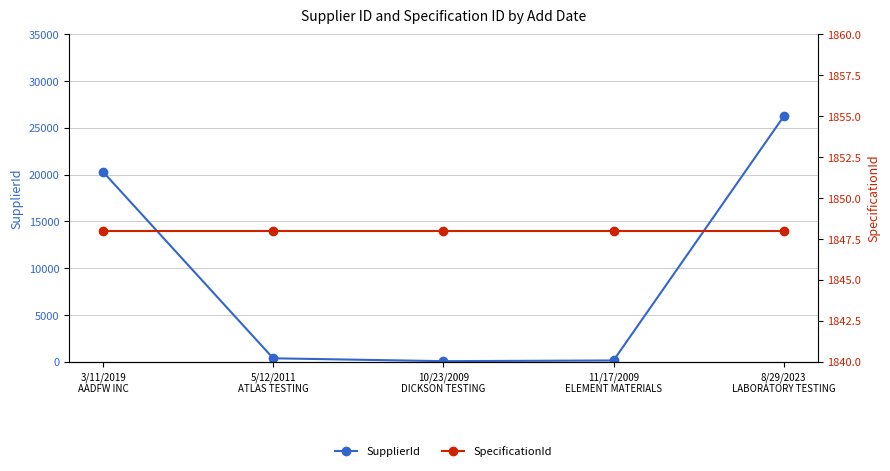

Which series ends up on top after the final intersection of SpecificationId and SupplierId?

SupplierId